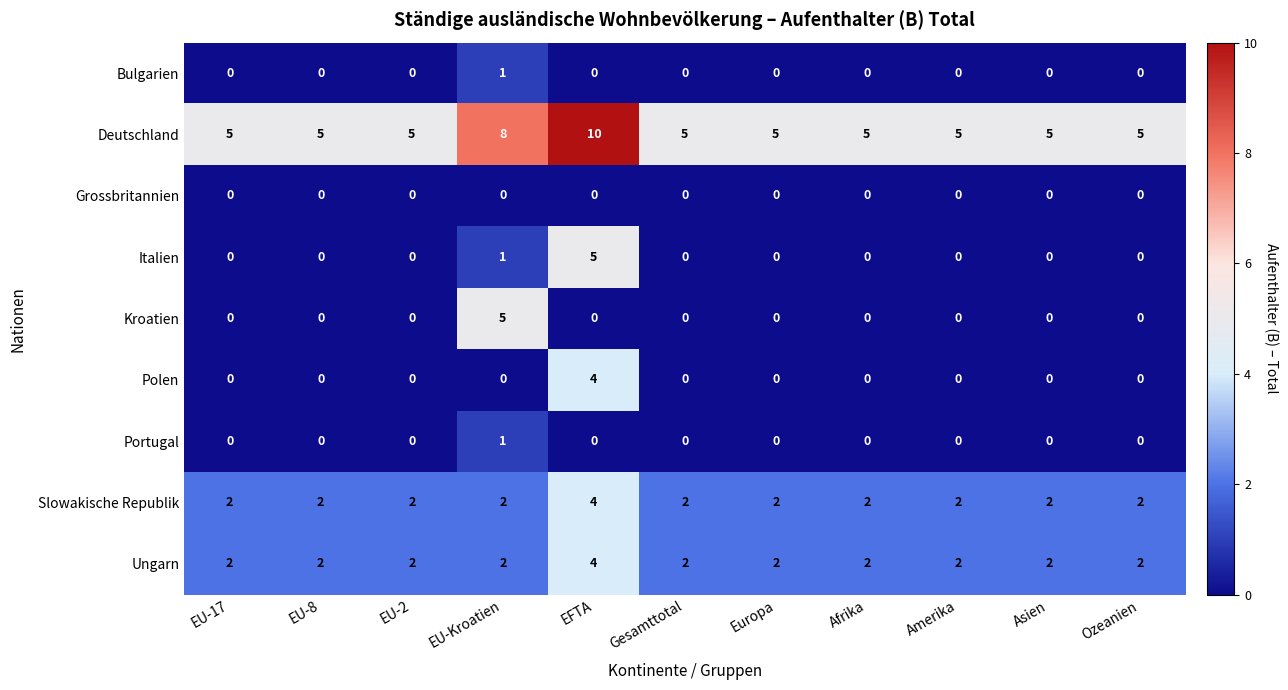

At which category does the chart reach its peak across all series?

EFTA